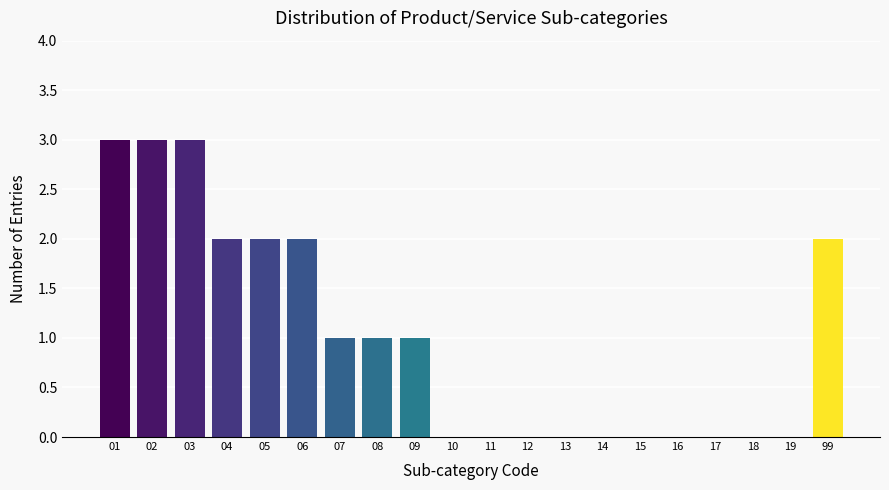

Reading left to right, extract all data points from this chart.

01=3	02=3	03=3	04=2	05=2	06=2	07=1	08=1	09=1	10=0	11=0	12=0	13=0	14=0	15=0	16=0	17=0	18=0	19=0	99=2